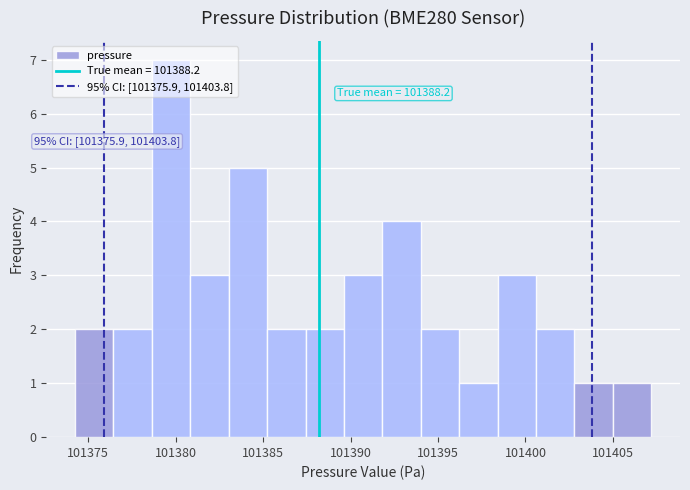

Over which range of the x-axis is the bar tallest?

101378.5 to 101381.0